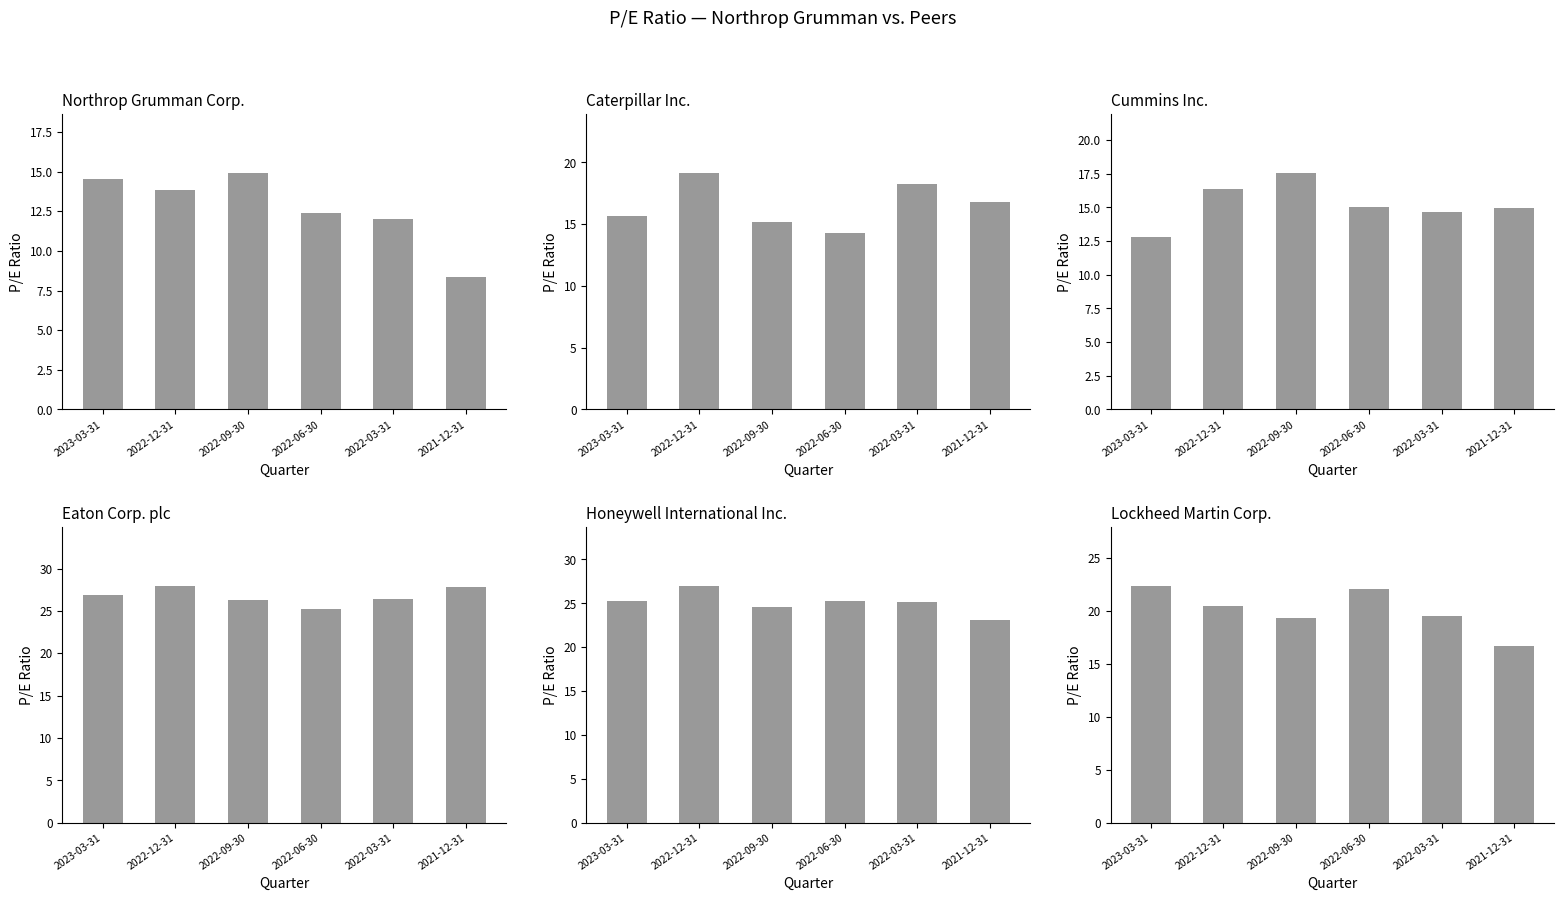

What is the total value across all series at 2022-09-30?

117.8